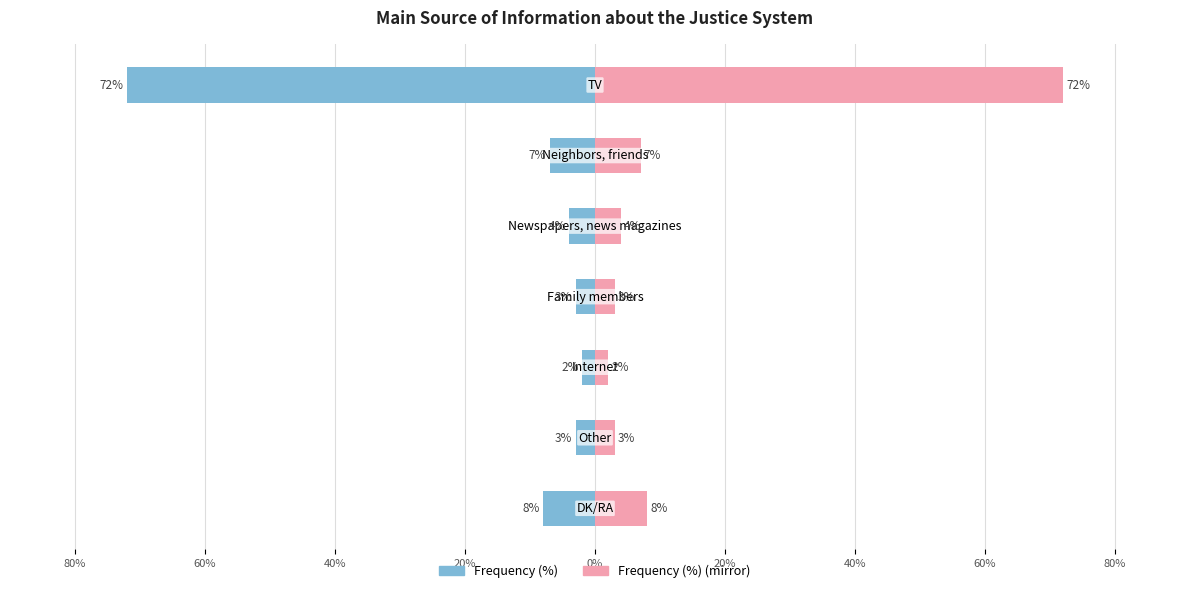

Count the number of categories in the chart.

7